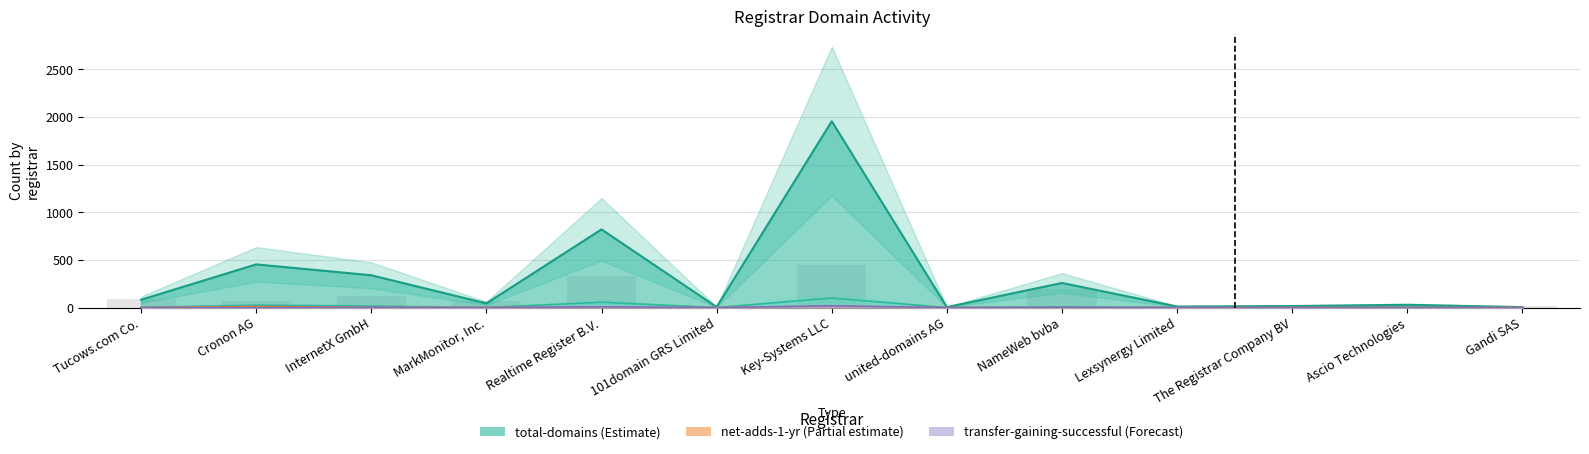

How many values in net-adds-1-yr are above zero?

7